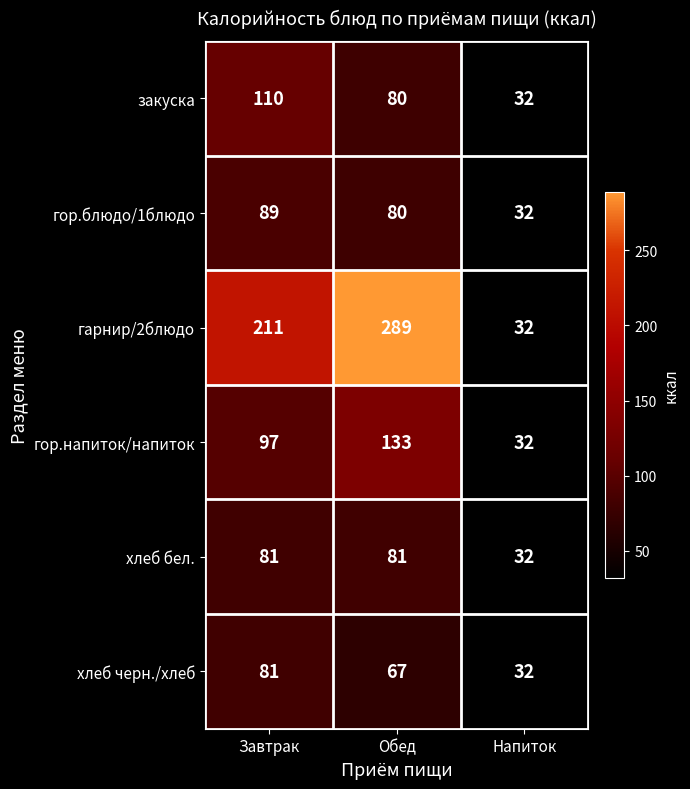

How many series are shown in this chart?

6